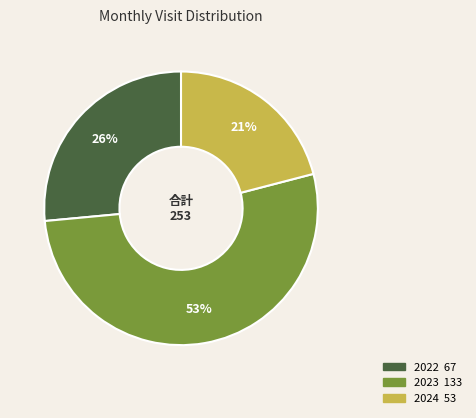

Is there a majority slice in this chart?

Yes